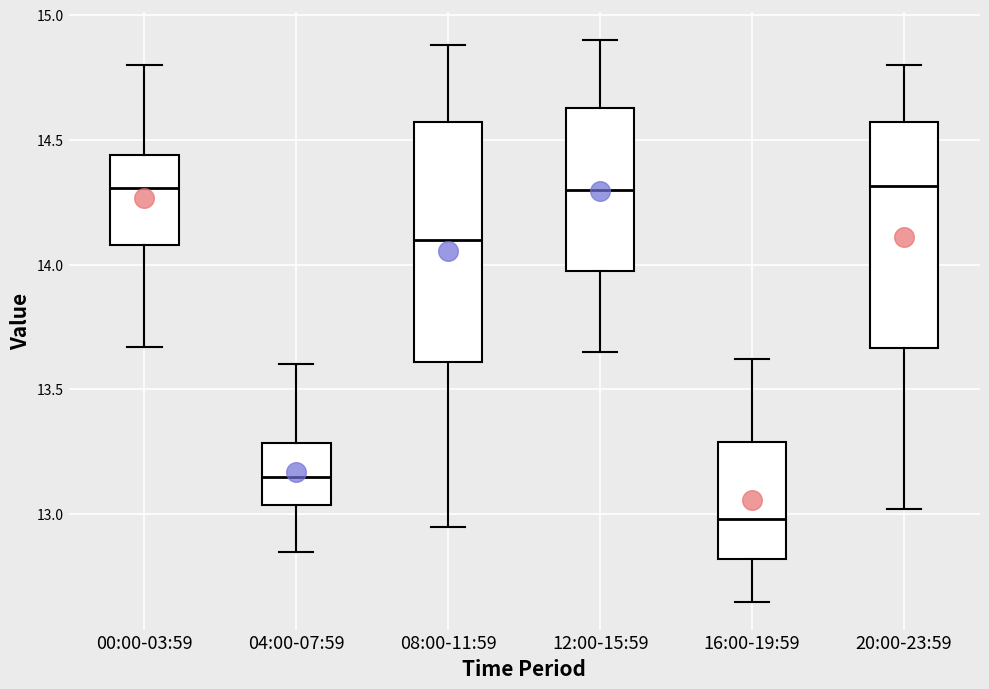

Reading left to right, read every box against the y-axis: the position of its median line, the range the box covers, and the ends of its whiskers. The values are not printed on the chart, so give them approximately, as read against the axis.

00:00-03:59: median 14.30, box 14.10 to 14.45, whiskers 13.65 to 14.80
04:00-07:59: median 13.15, box 13.05 to 13.30, whiskers 12.85 to 13.60
08:00-11:59: median 14.10, box 13.60 to 14.55, whiskers 12.95 to 14.90
12:00-15:59: median 14.30, box 13.95 to 14.65, whiskers 13.65 to 14.90
16:00-19:59: median 13.00, box 12.80 to 13.30, whiskers 12.65 to 13.60
20:00-23:59: median 14.30, box 13.65 to 14.55, whiskers 13.00 to 14.80